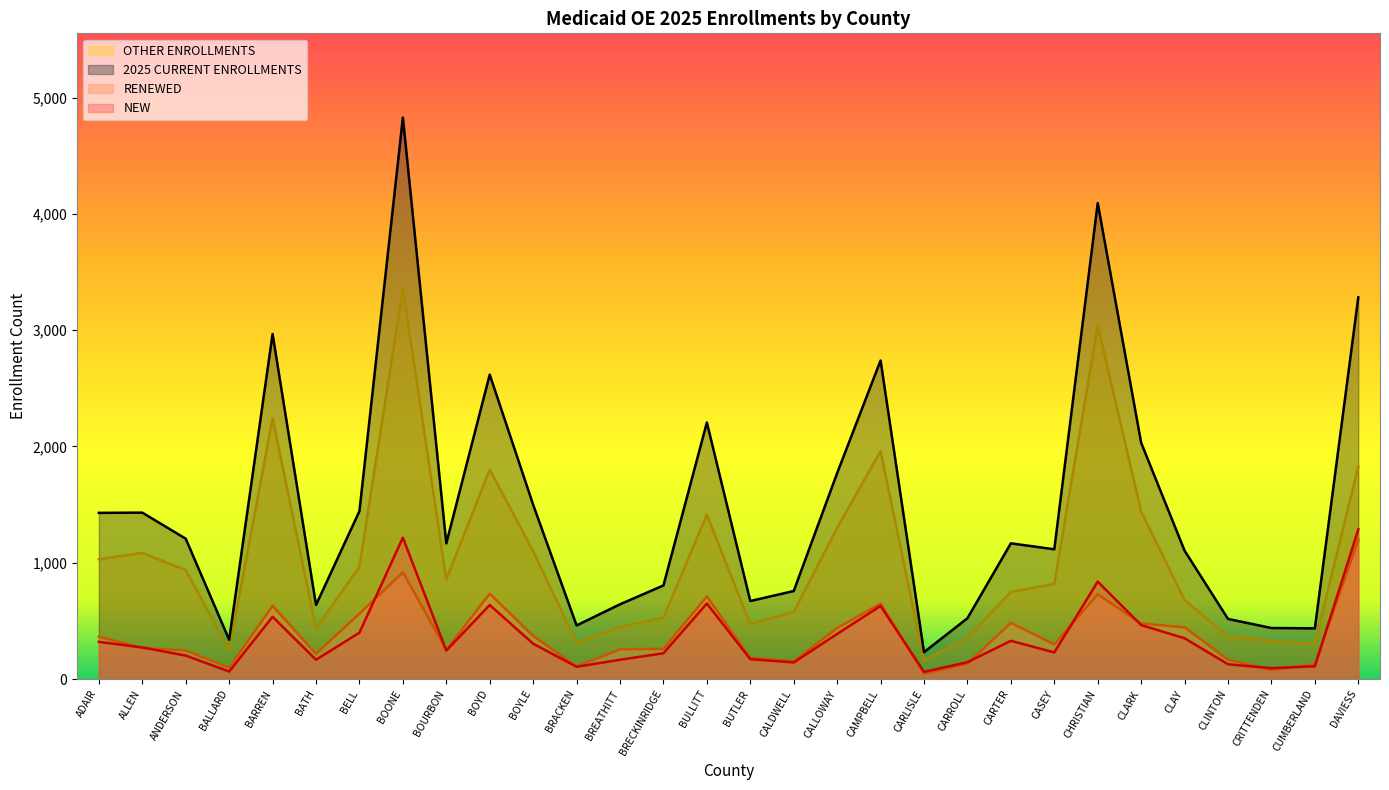

In 2025 CURRENT ENROLLMENTS, how many points are higher than both neighbors (excluding endpoints)?

8